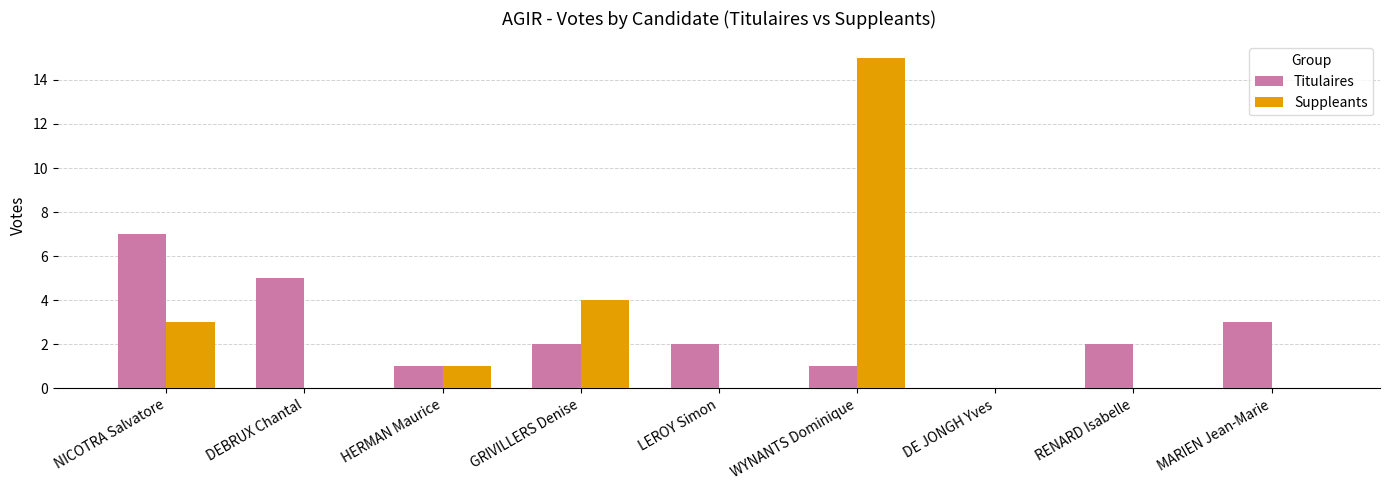

What is the maximum value for Titulaires?

7